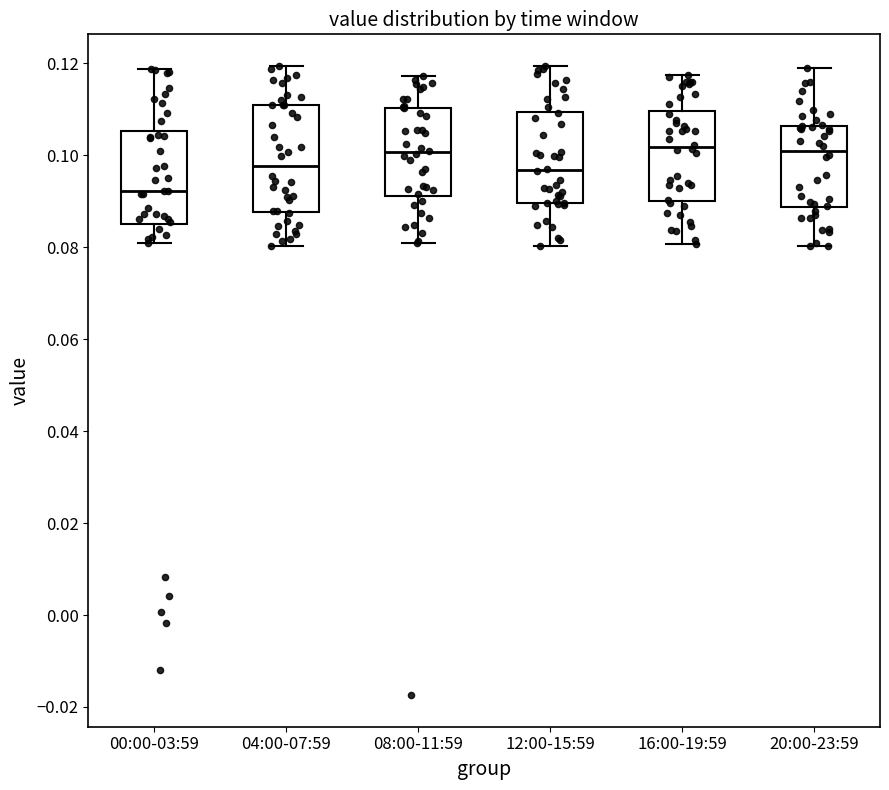

Reading left to right, transcribe this box plot: for each box, give where its median line is, the range the box spans, and where its two whiskers end, as read against the y-axis. The values are not printed on the chart, so give them approximately, as read against the axis.

00:00-03:59: median 0.092, box 0.086 to 0.106, whiskers 0.080 to 0.118
04:00-07:59: median 0.098, box 0.088 to 0.110, whiskers 0.080 to 0.120
08:00-11:59: median 0.100, box 0.092 to 0.110, whiskers 0.082 to 0.118
12:00-15:59: median 0.096, box 0.090 to 0.110, whiskers 0.080 to 0.120
16:00-19:59: median 0.102, box 0.090 to 0.110, whiskers 0.080 to 0.118
20:00-23:59: median 0.102, box 0.088 to 0.106, whiskers 0.080 to 0.118